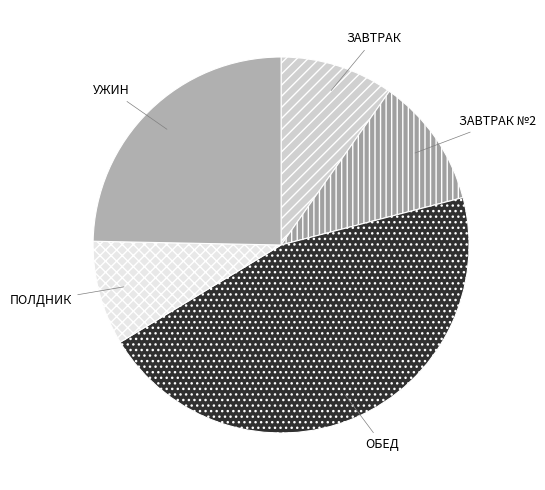

Is there a majority slice in this chart?

No